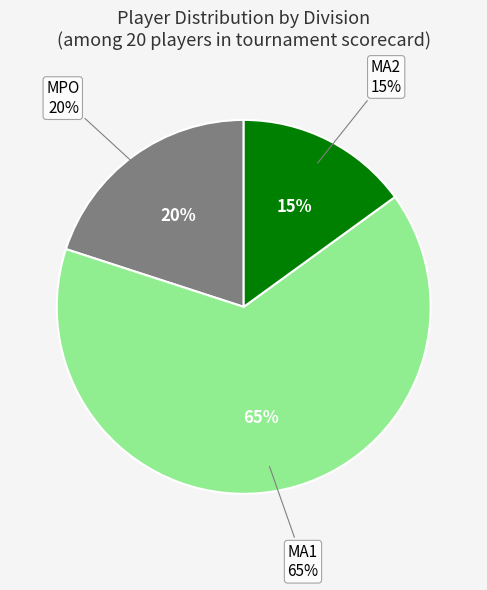

Is MA1 the majority of the pie?

Yes